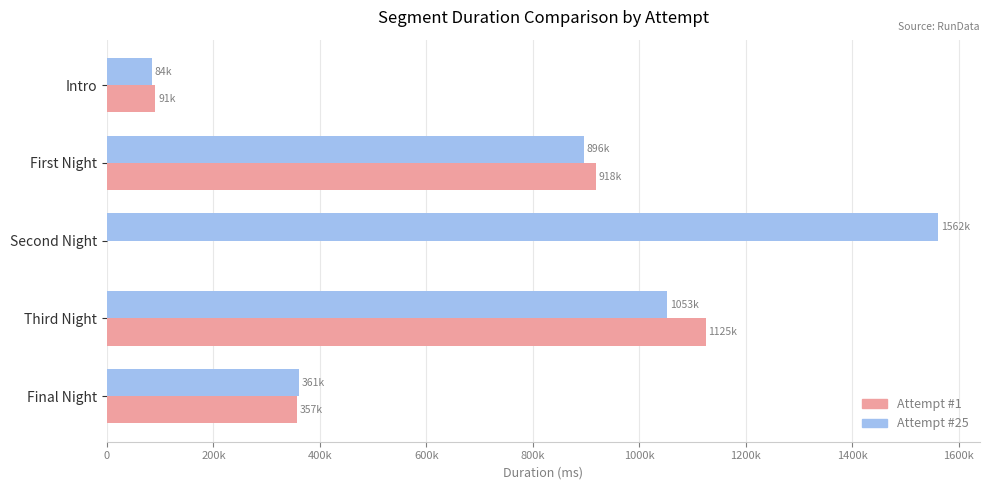

What are all the series names shown in the legend?

Attempt #1, Attempt #25